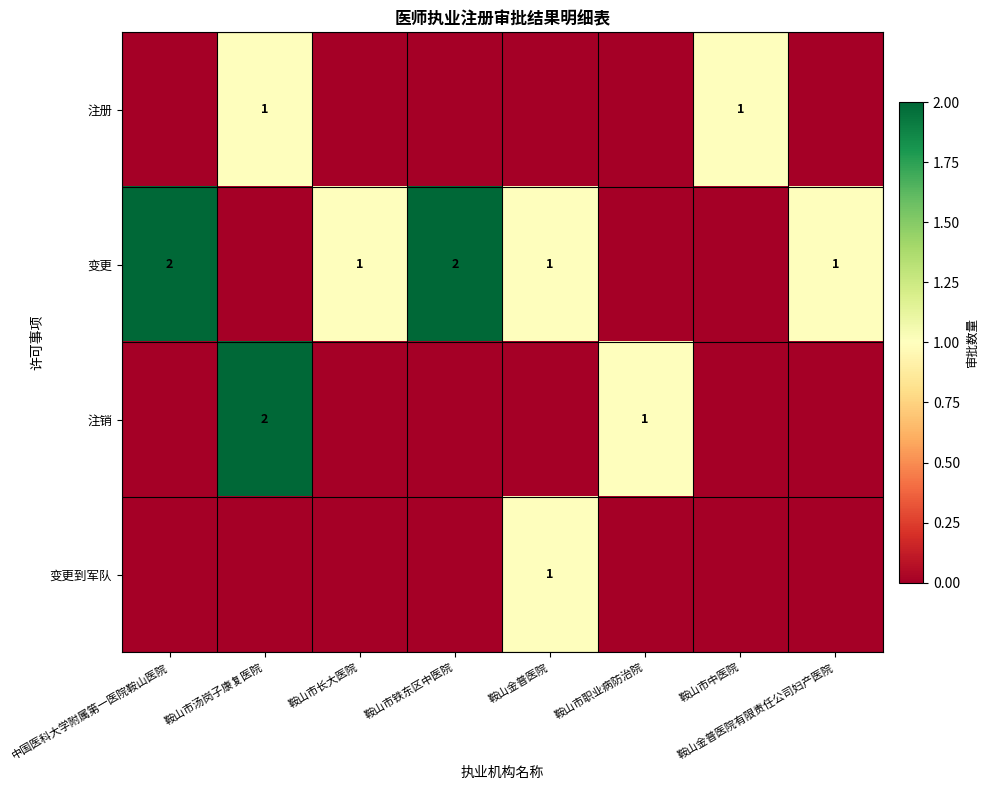

True or false: 注销 has a value of 2 at 鞍山市汤岗子康复医院.

True